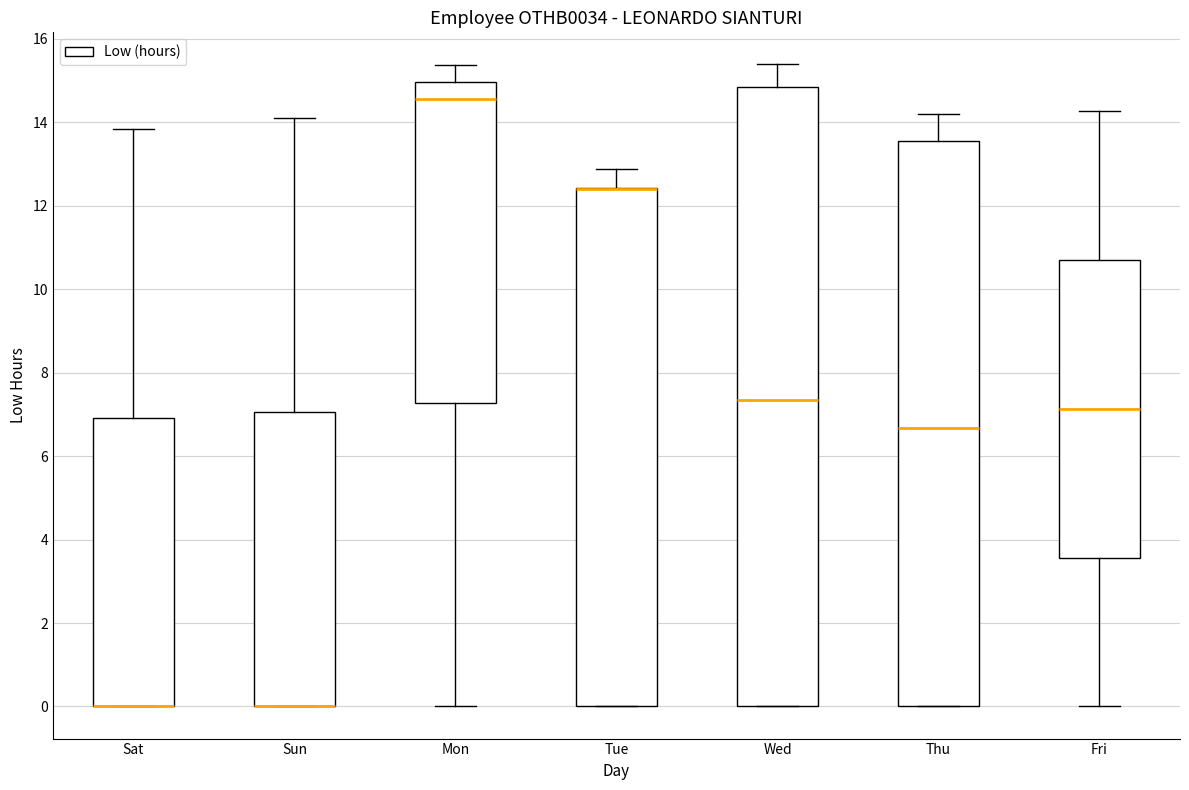

Reading left to right, read every box against the y-axis: the position of its median line, the range the box covers, and the ends of its whiskers. The values are not printed on the chart, so give them approximately, as read against the axis.

Sat: median 0.0 (drawn on the box's lower edge), box 0.0 to 7.0, whiskers 0.0 to 13.8
Sun: median 0.0 (drawn on the box's lower edge), box 0.0 to 7.0, whiskers 0.0 to 14.2
Mon: median 14.6, box 7.2 to 15.0, whiskers 0.0 to 15.4
Tue: median 12.4 (drawn on the box's upper edge), box 0.0 to 12.4, whiskers 0.0 to 12.8
Wed: median 7.4, box 0.0 to 14.8, whiskers 0.0 to 15.4
Thu: median 6.6, box 0.0 to 13.6, whiskers 0.0 to 14.2
Fri: median 7.2, box 3.6 to 10.8, whiskers 0.0 to 14.2